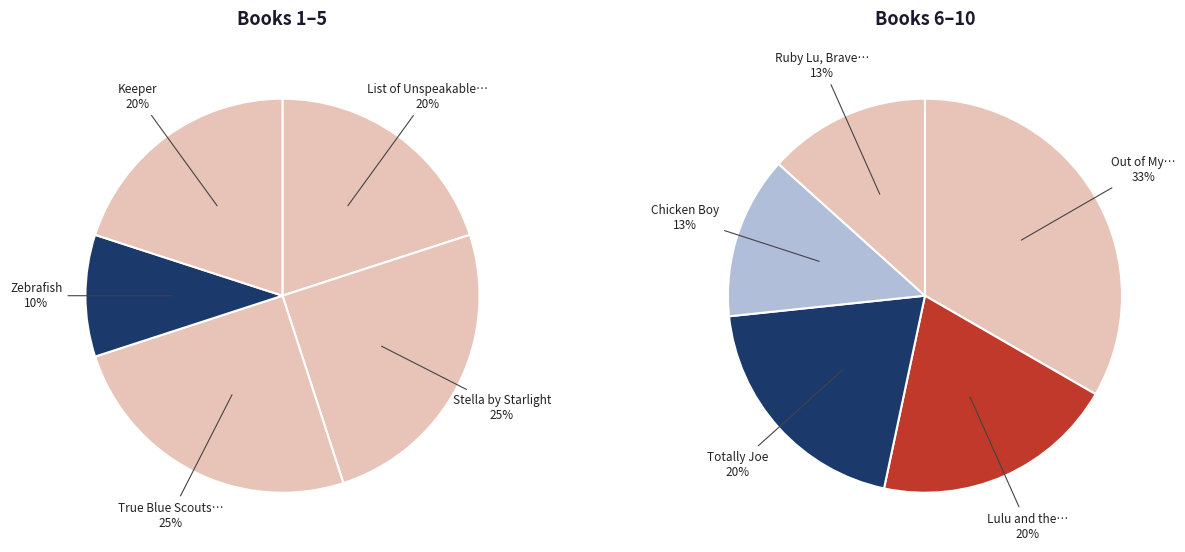

Which category has the smallest portion of the pie?

Zebrafish